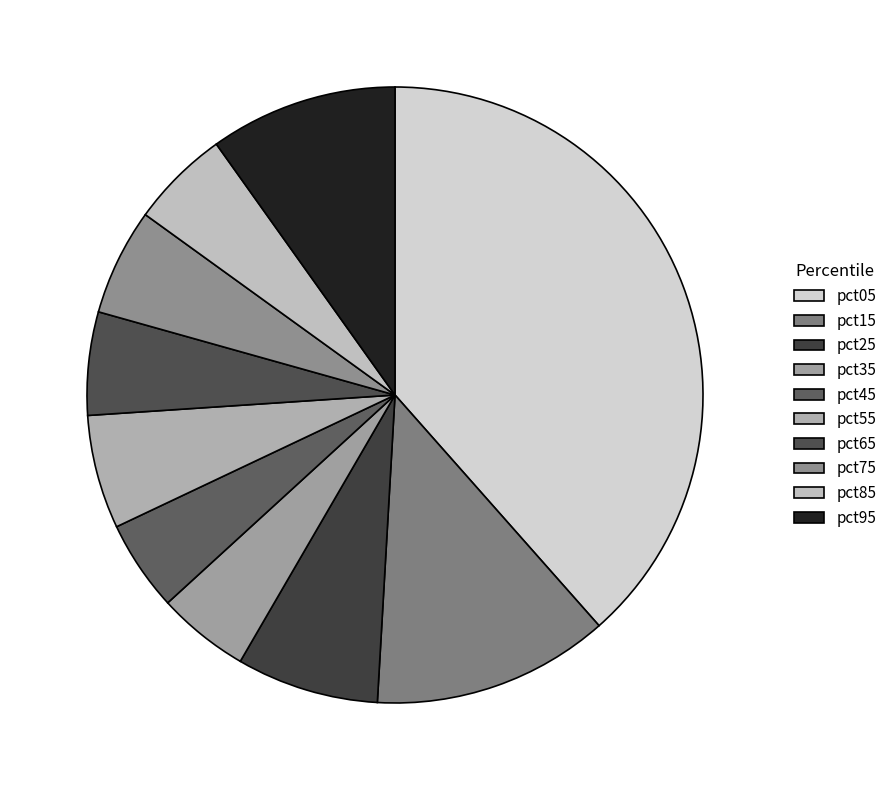

Rank the categories by value from highest to lowest.

pct05, pct15, pct95, pct25, pct55, pct75, pct65, pct85, pct35, pct45